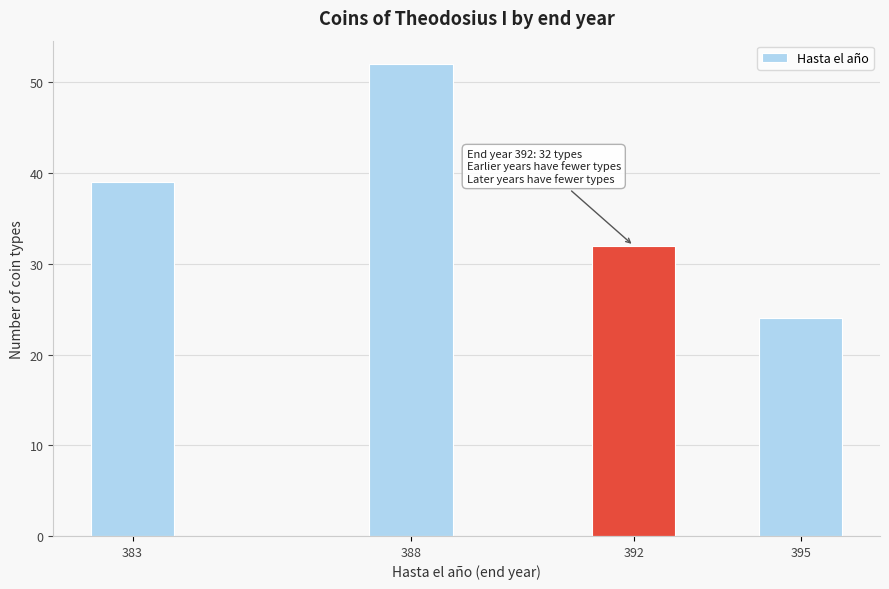

Reading left to right, extract all data points from this chart.

39	52	32	24